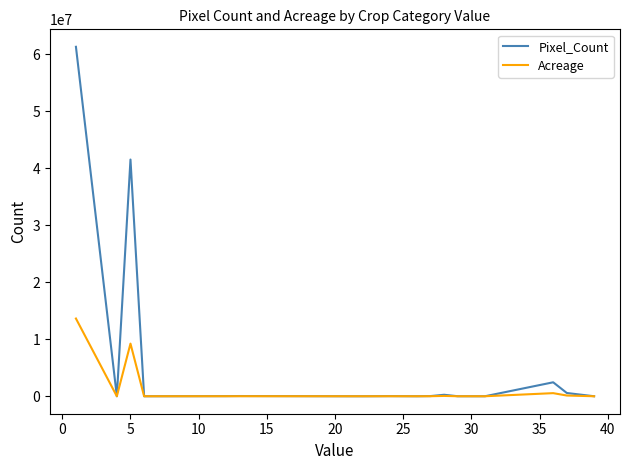

Which series has the widest spread of values?

Pixel_Count